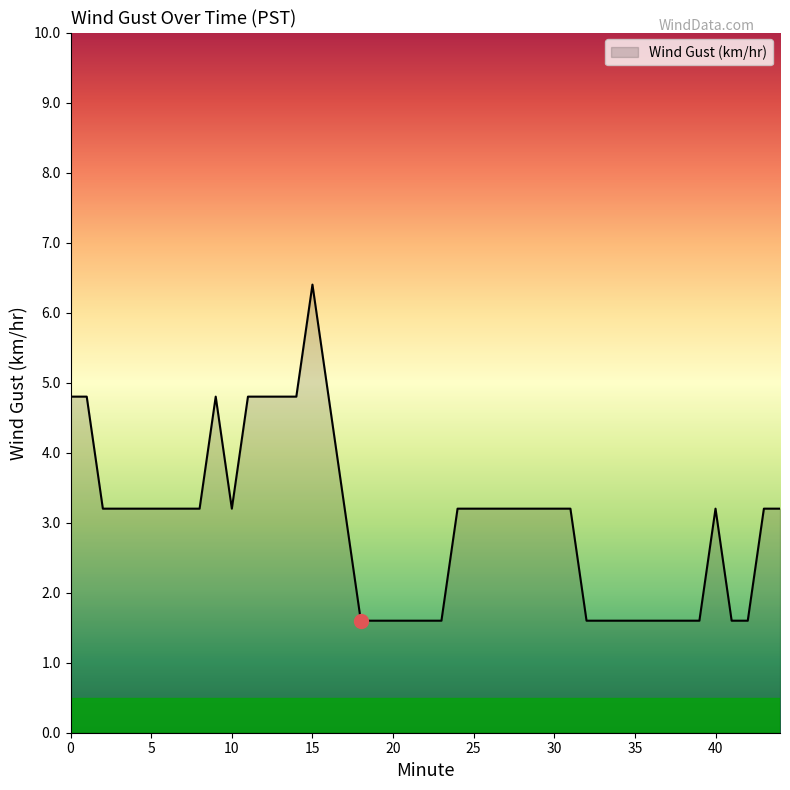

What is the greatest value displayed?

6.4